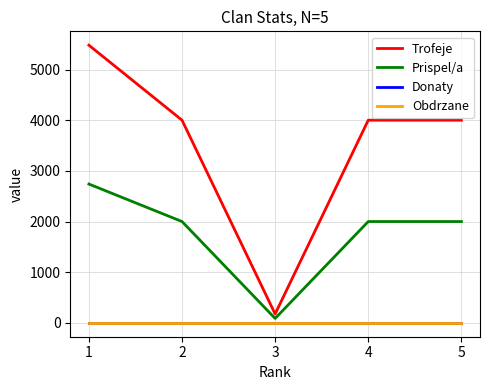

Does the chart have visible grid lines?

Yes